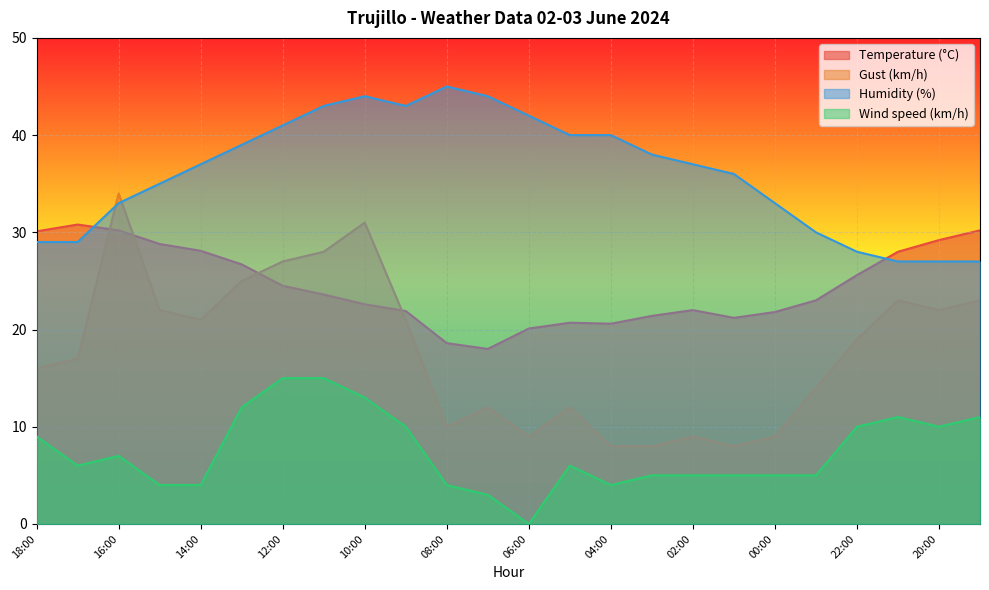

Reading left to right, what are all the values shown in this chart?

Temperature (°C): 18:00=30.1	17:00=30.8	16:00=30.2	15:00=28.8	14:00=28.1	13:00=26.7	12:00=24.5	11:00=23.6	10:00=22.6	09:00=21.9	08:00=18.6	07:00=18.0	06:00=20.1	05:00=20.7	04:00=20.6	03:00=21.4	02:00=22.0	01:00=21.2	00:00=21.8	23:00=23.0	22:00=25.6	21:00=28.0	20:00=29.2	19:00=30.2
Gust (km/h): 18:00=16.0	17:00=17.0	16:00=34.0	15:00=22.0	14:00=21.0	13:00=25.0	12:00=27.0	11:00=28.0	10:00=31.0	09:00=21.0	08:00=10.0	07:00=12.0	06:00=9.0	05:00=12.0	04:00=8.0	03:00=8.0	02:00=9.0	01:00=8.0	00:00=9.0	23:00=14.0	22:00=19.0	21:00=23.0	20:00=22.0	19:00=23.0
Humidity (%): 18:00=29.0	17:00=29.0	16:00=33.0	15:00=35.0	14:00=37.0	13:00=39.0	12:00=41.0	11:00=43.0	10:00=44.0	09:00=43.0	08:00=45.0	07:00=44.0	06:00=42.0	05:00=40.0	04:00=40.0	03:00=38.0	02:00=37.0	01:00=36.0	00:00=33.0	23:00=30.0	22:00=28.0	21:00=27.0	20:00=27.0	19:00=27.0
Wind speed (km/h): 18:00=9.0	17:00=6.0	16:00=7.0	15:00=4.0	14:00=4.0	13:00=12.0	12:00=15.0	11:00=15.0	10:00=13.0	09:00=10.0	08:00=4.0	07:00=3.0	06:00=0.0	05:00=6.0	04:00=4.0	03:00=5.0	02:00=5.0	01:00=5.0	00:00=5.0	23:00=5.0	22:00=10.0	21:00=11.0	20:00=10.0	19:00=11.0